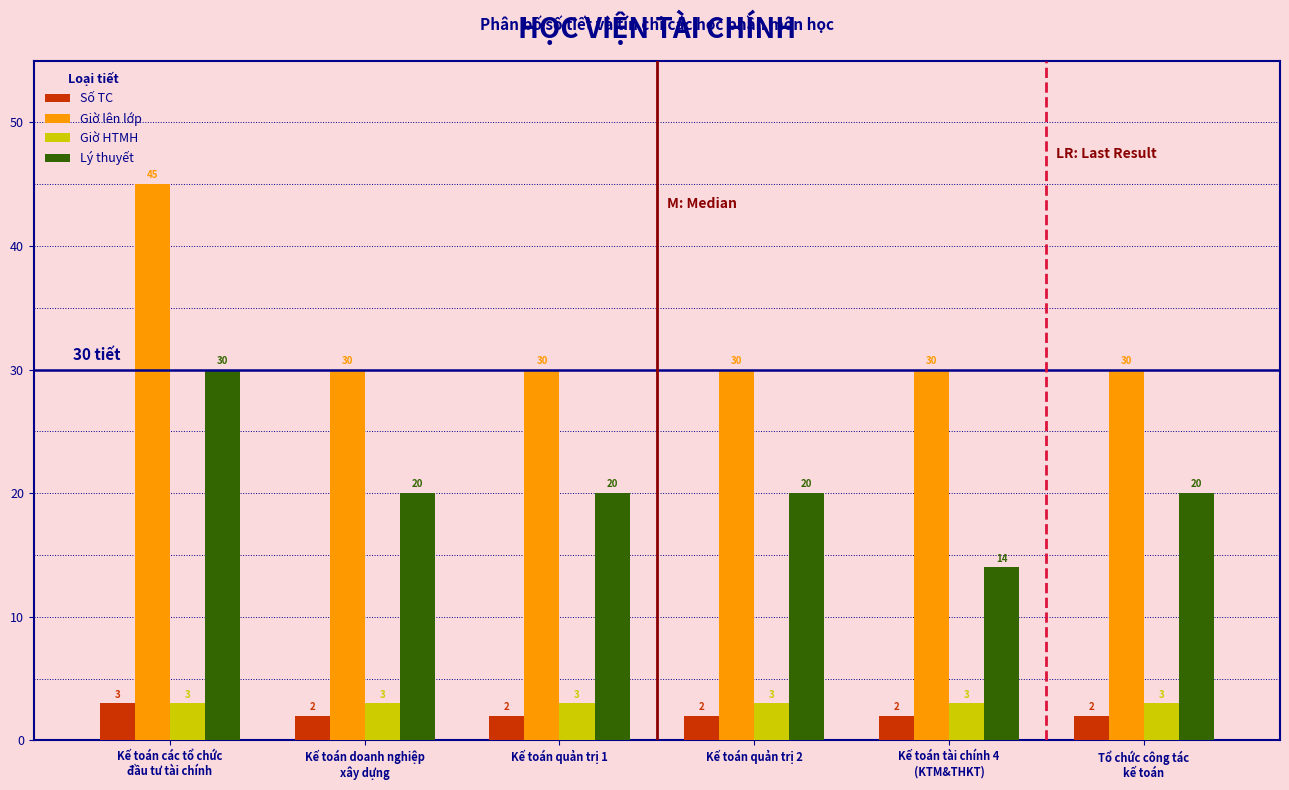

Reading right to left, list all the values displayed in this chart.

Số TC: 2	2	2	2	2	3
Giờ lên lớp: 30	30	30	30	30	45
Giờ HTMH: 3	3	3	3	3	3
Lý thuyết: 20	14	20	20	20	30